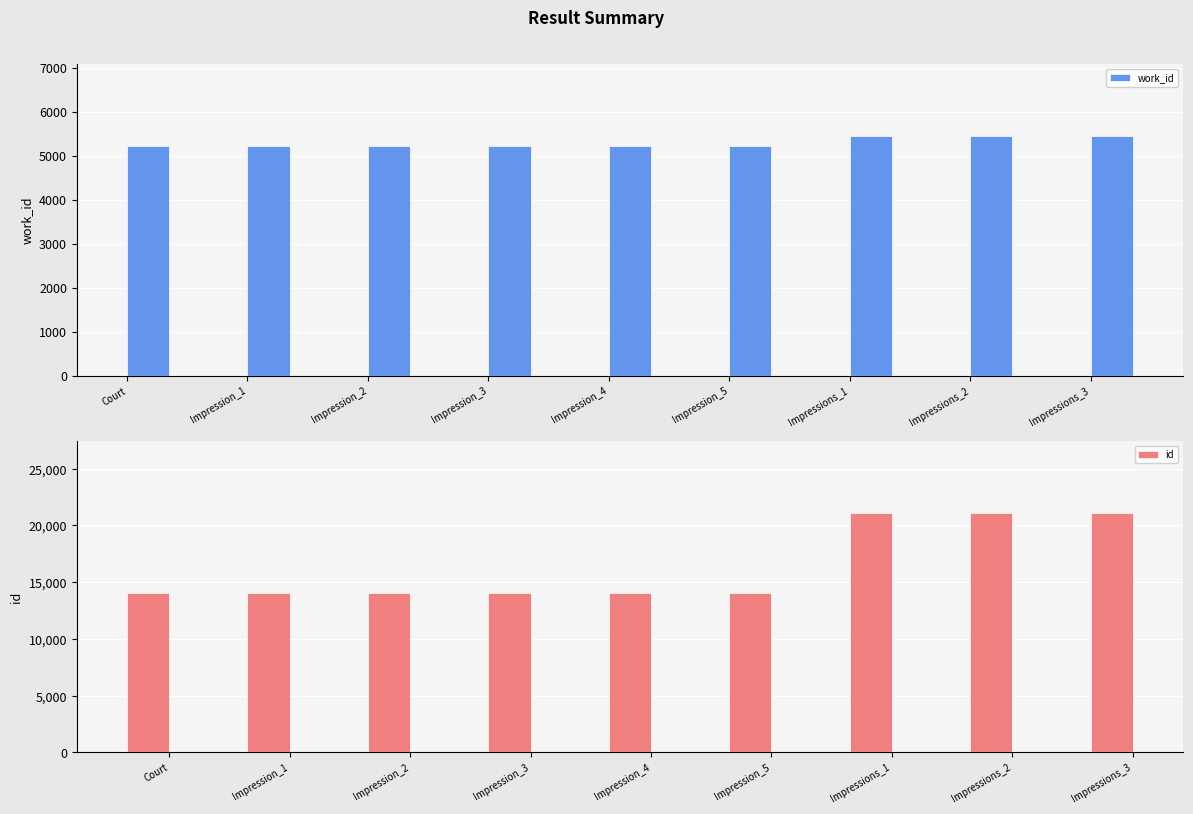

True or false: id has a value of 23187 at Impression_3.

False